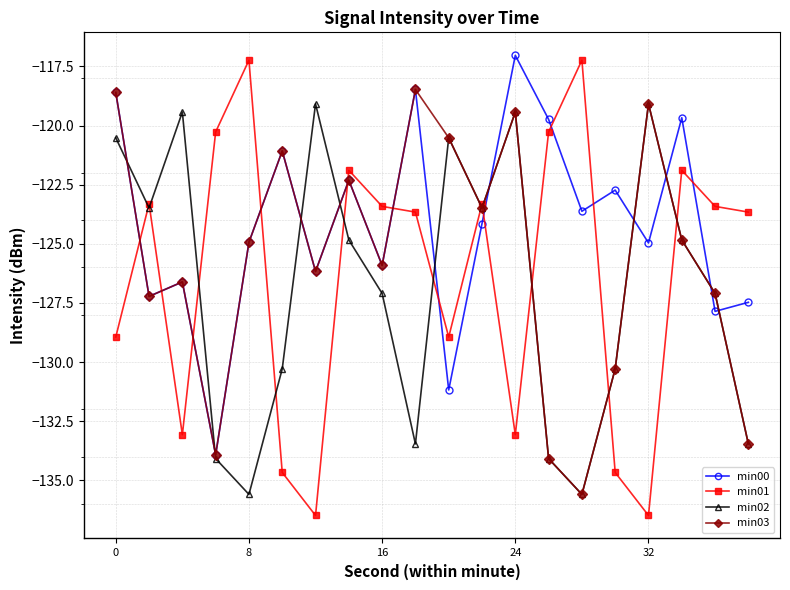

What is the value of the min01 point at the 8th from the left?

-121.9